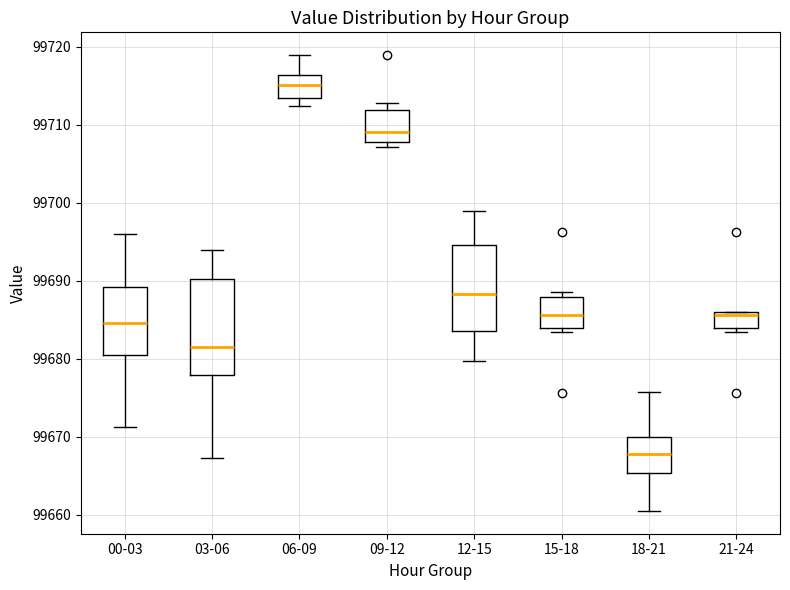

Reading left to right, read every box against the y-axis: the position of its median line, the range the box covers, and the ends of its whiskers. The values are not printed on the chart, so give them approximately, as read against the axis.

00-03: median 99685, box 99680 to 99689, whiskers 99671 to 99696
03-06: median 99681, box 99678 to 99690, whiskers 99667 to 99694
06-09: median 99715, box 99713 to 99716, whiskers 99712 to 99719
09-12: median 99709, box 99708 to 99712, whiskers 99707 to 99713
12-15: median 99688, box 99684 to 99695, whiskers 99680 to 99699
15-18: median 99686, box 99684 to 99688, whiskers 99683 to 99689
18-21: median 99668, box 99665 to 99670, whiskers 99660 to 99676
21-24: median 99686 (just below the box's upper edge), box 99684 to 99686, whiskers 99683 to 99686